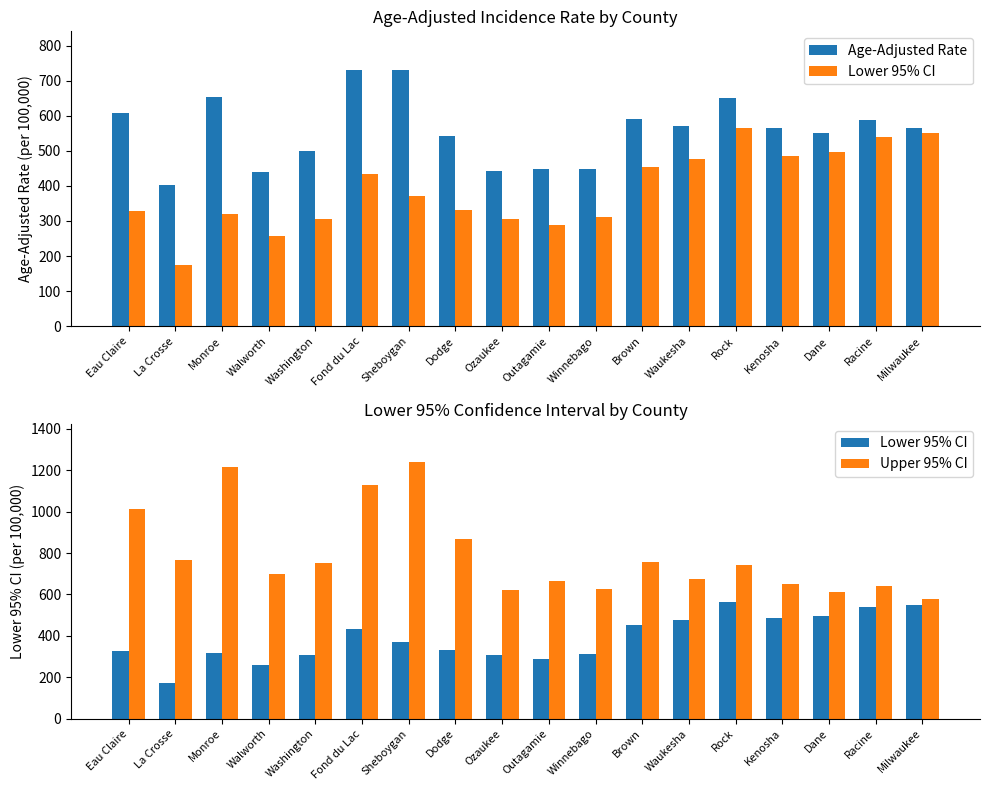

Which has a higher value, Ozaukee or Waukesha?

Waukesha